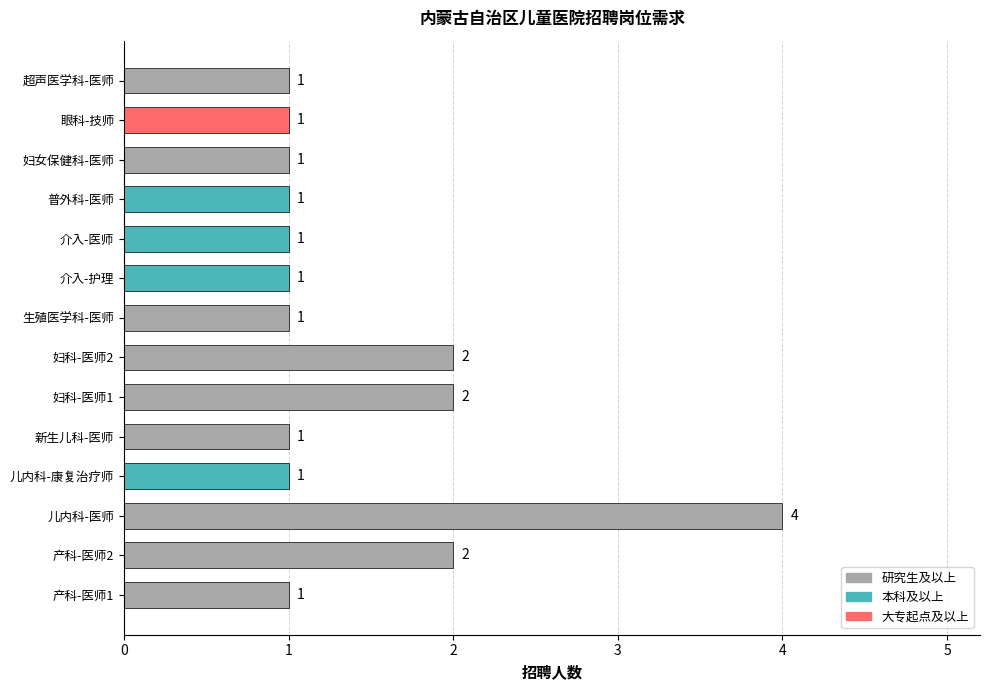

What is the average value?

1